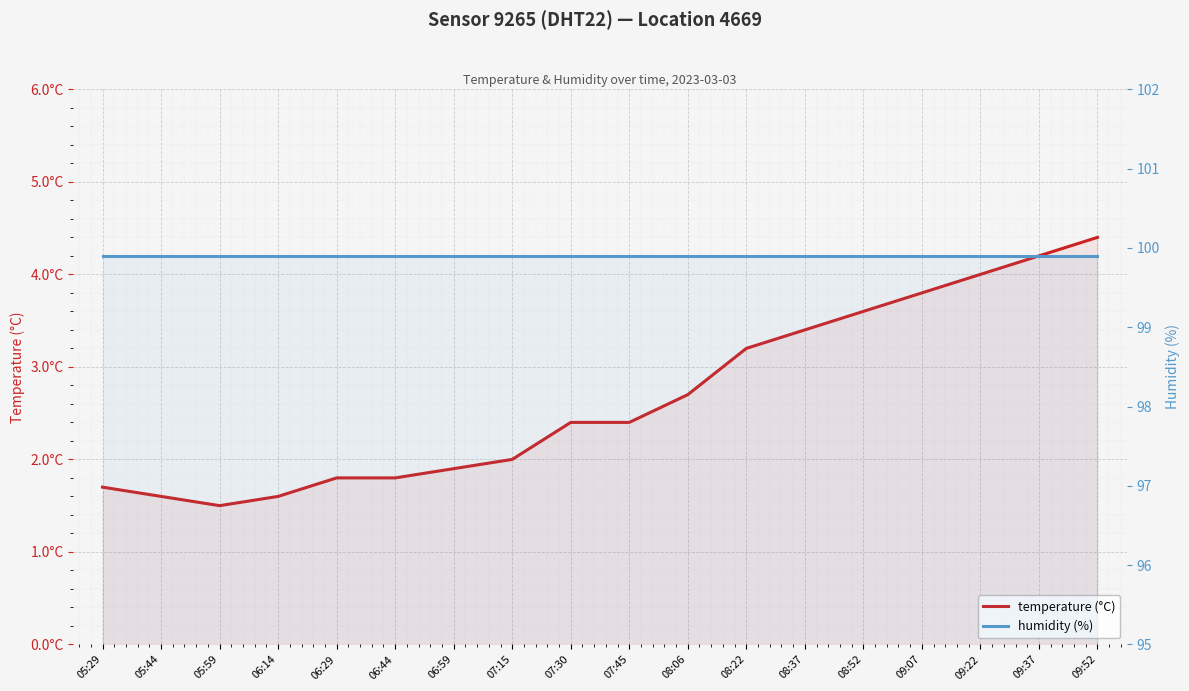

Is it true that temperature (°C) equals 2.4 at 07:45?

True